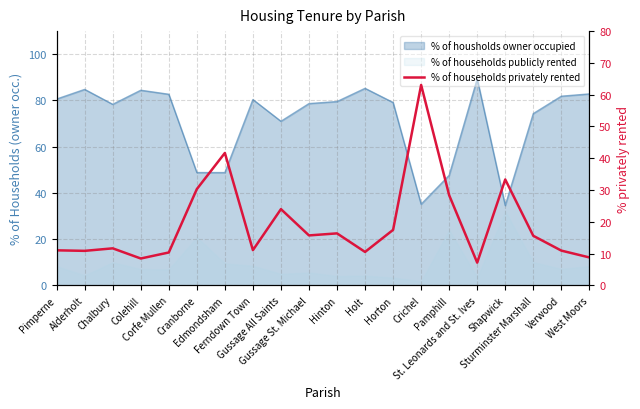

The value at Holt is 4.6. True or false?

False